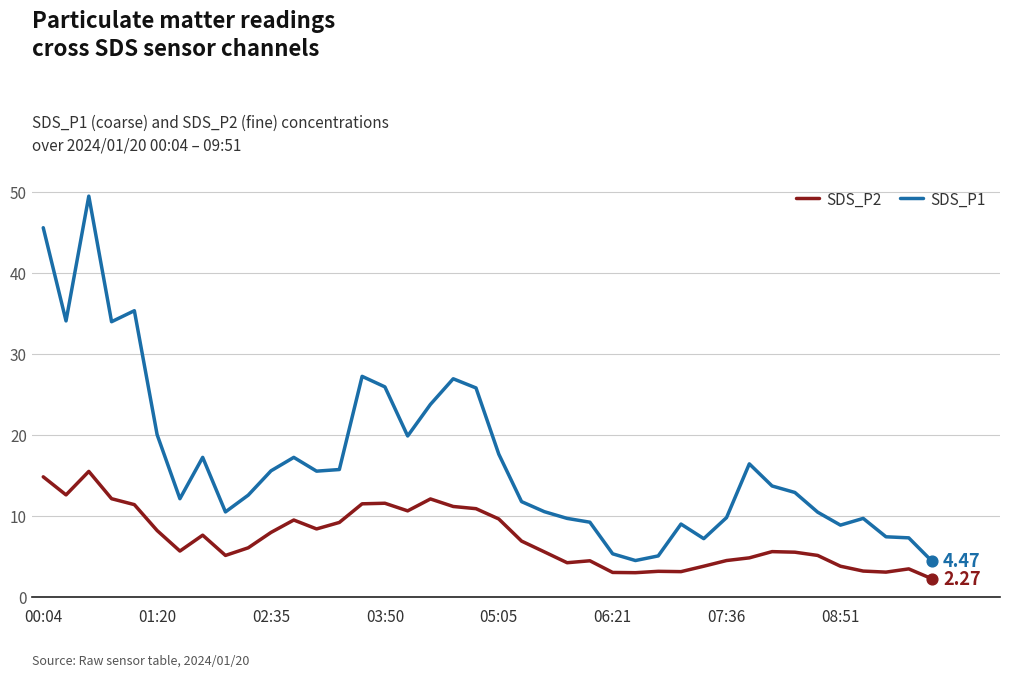

Which series has the largest total across all categories?

SDS_P1